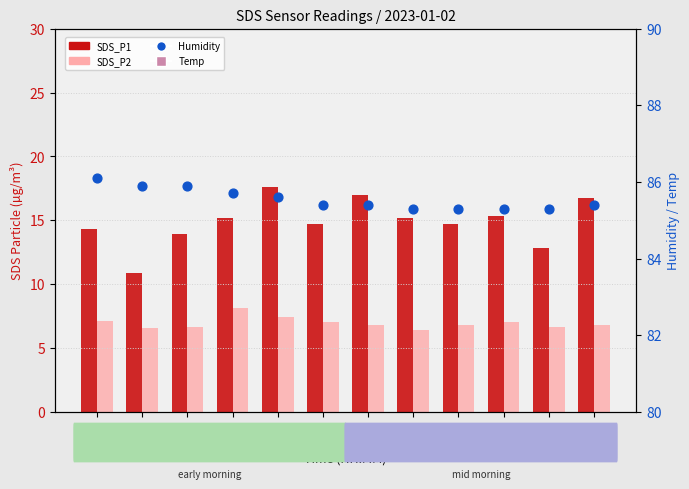

At how many categories does at least one series exceed 56?

12